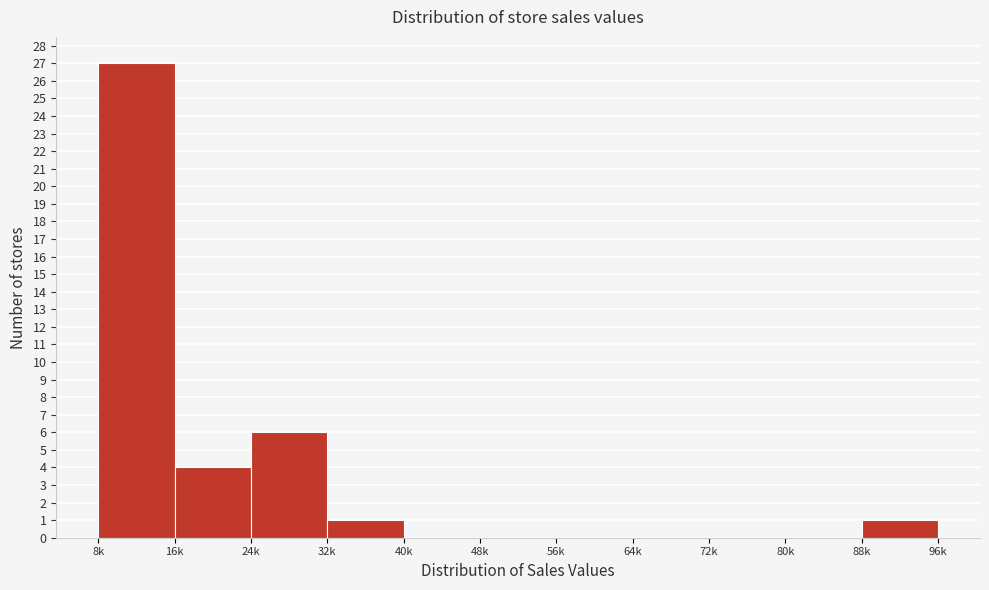

Reading left to right, list all the values displayed in this chart.

8k=27	16k=4	24k=6	32k=1	40k=0	48k=0	56k=0	64k=0	72k=0	80k=0	88k=1